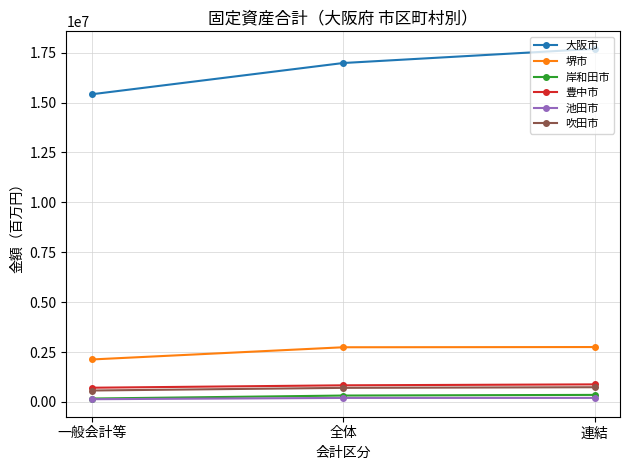

How many lines are shown in the chart?

6